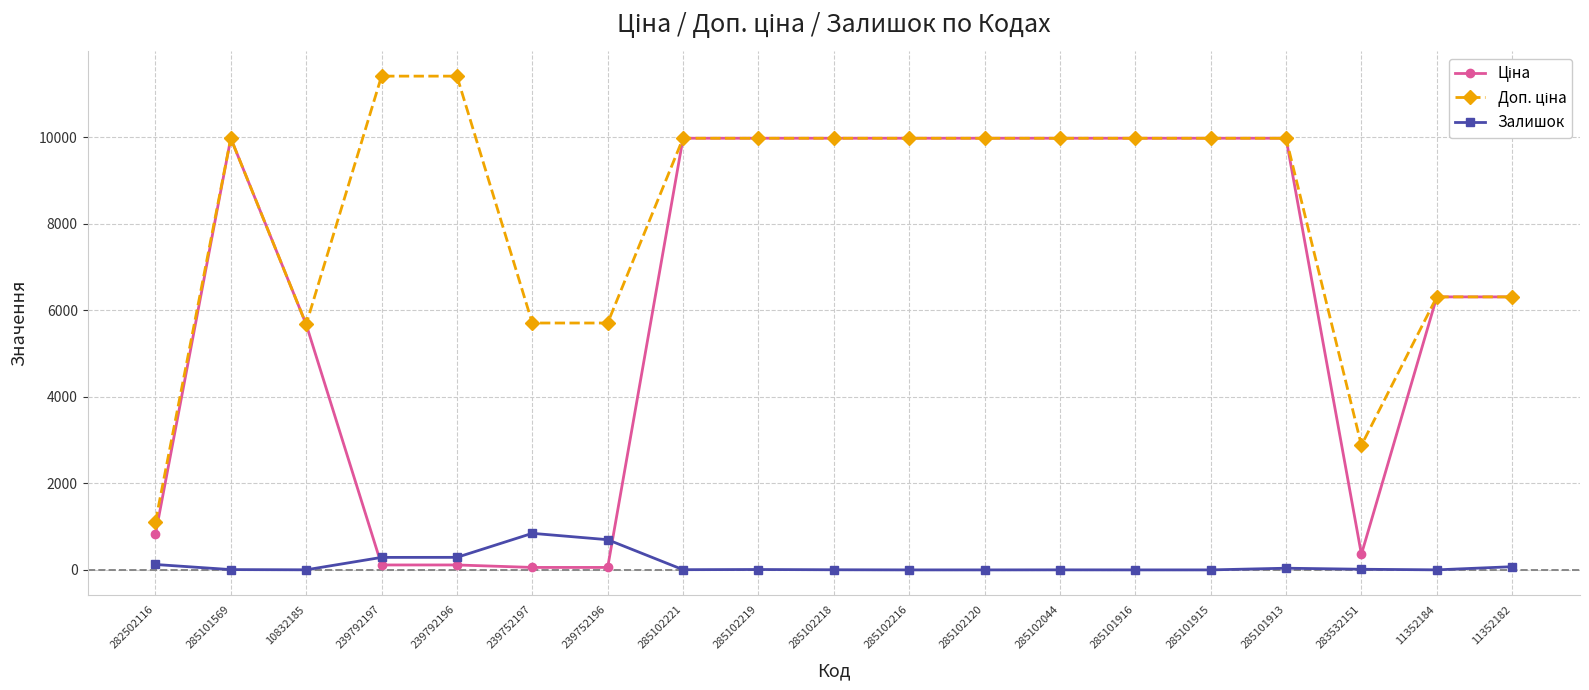

What is the difference between the Залишок values at 11352184 and 285101913?

38.0